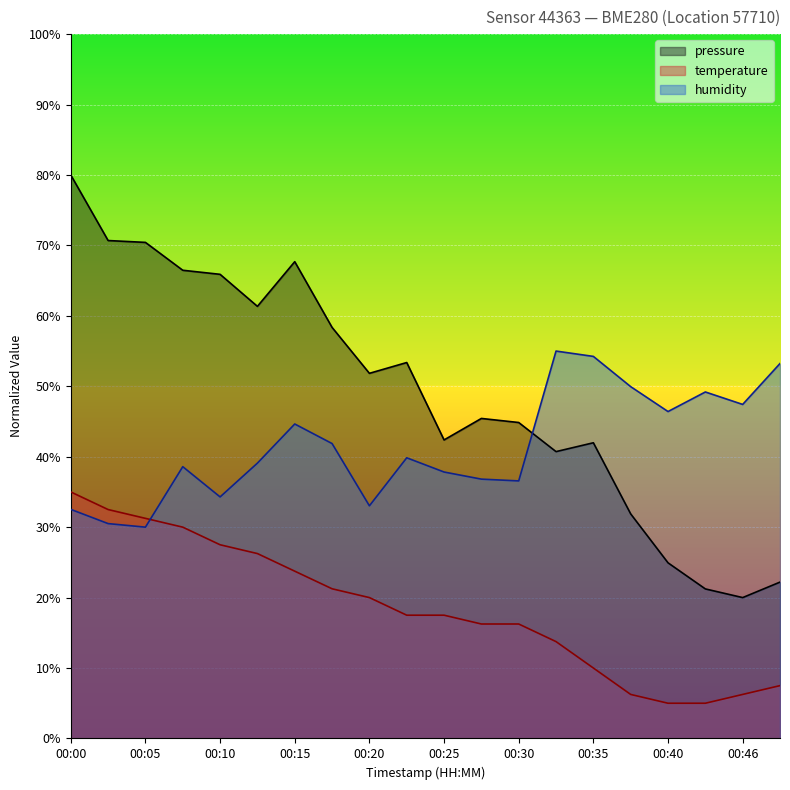

How many values in the temperature series exceed 17?

11